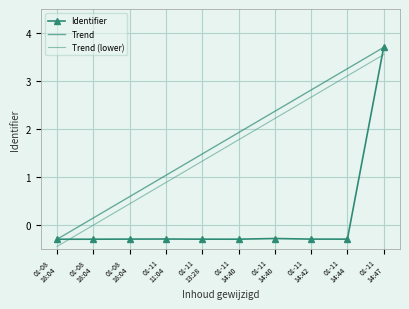

Rank the categories by Trend value from highest to lowest.

01-11
14:47, 01-11
14:44, 01-11
14:42, 01-11
14:40, 01-11
14:40, 01-11
13:28, 01-11
11:04, 01-08
18:04, 01-08
18:04, 01-08
18:04